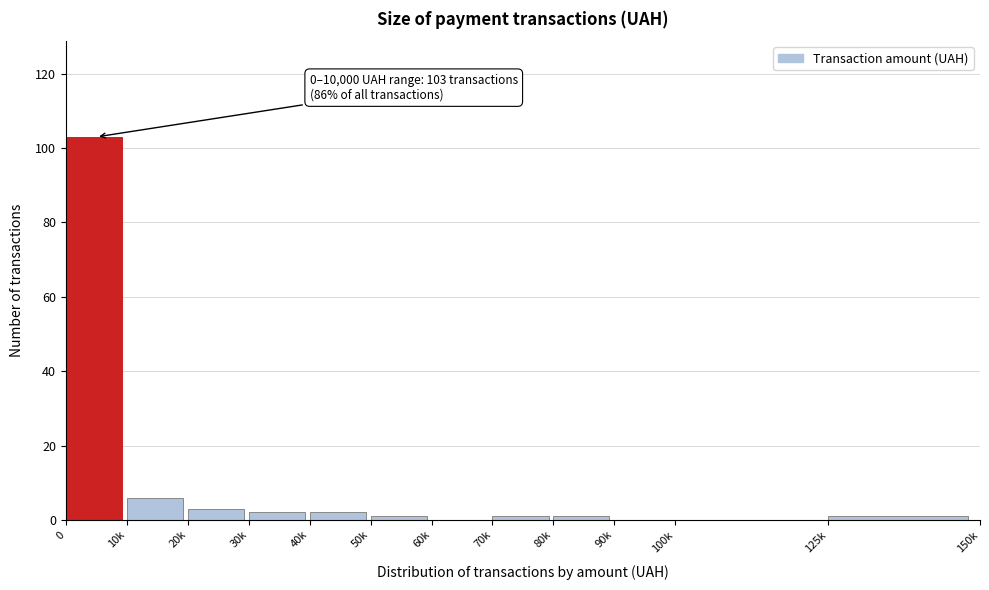

Reading right to left, what are all the values shown in this chart?

125k=1	100k=0	90k=0	80k=1	70k=1	60k=0	50k=1	40k=2	30k=2	20k=3	10k=6	0=103